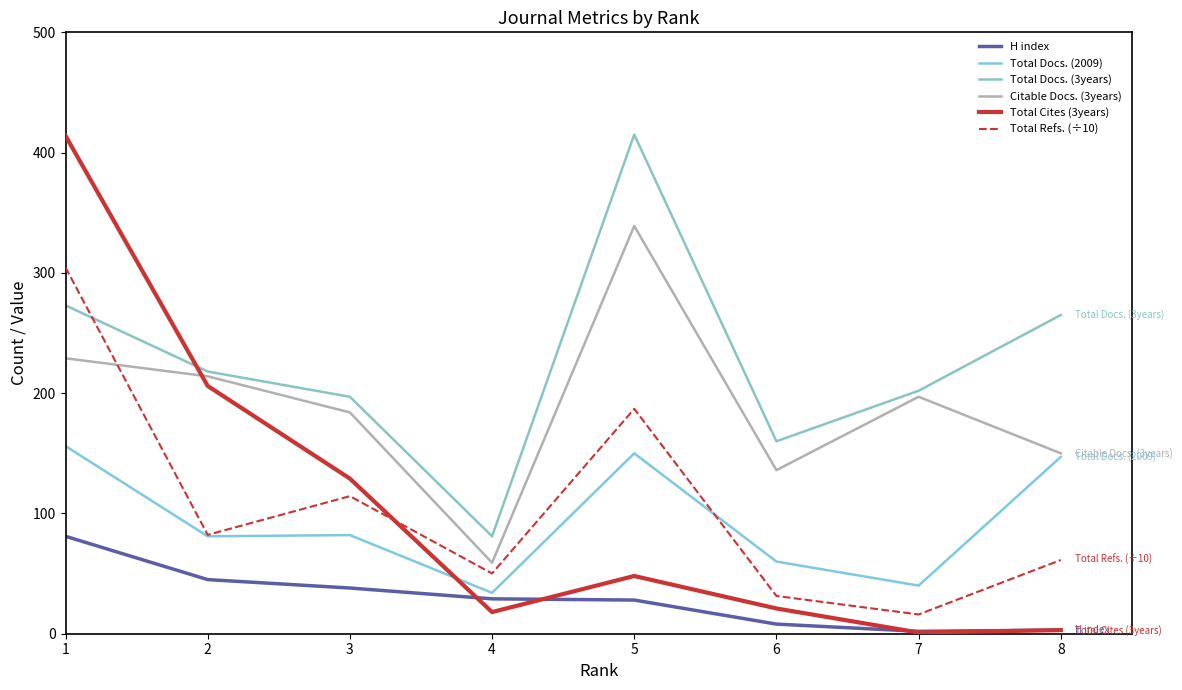

Reading left to right, transcribe all the data shown in this chart.

H index: 1=81.0	2=45.0	3=38.0	4=29.0	5=28.0	6=8.0	7=2.0	8=3.0
Total Docs. (2009): 1=156.0	2=81.0	3=82.0	4=34.0	5=150.0	6=60.0	7=40.0	8=147.0
Total Docs. (3years): 1=273.0	2=218.0	3=197.0	4=81.0	5=415.0	6=160.0	7=202.0	8=265.0
Citable Docs. (3years): 1=229.0	2=214.0	3=184.0	4=59.0	5=339.0	6=136.0	7=197.0	8=150.0
Total Cites (3years): 1=414.0	2=206.0	3=129.0	4=18.0	5=48.0	6=21.0	7=1.0	8=3.0
Total Refs. (÷10): 1=304.5	2=82.2	3=114.4	4=50.1	5=187.0	6=31.4	7=16.0	8=61.3